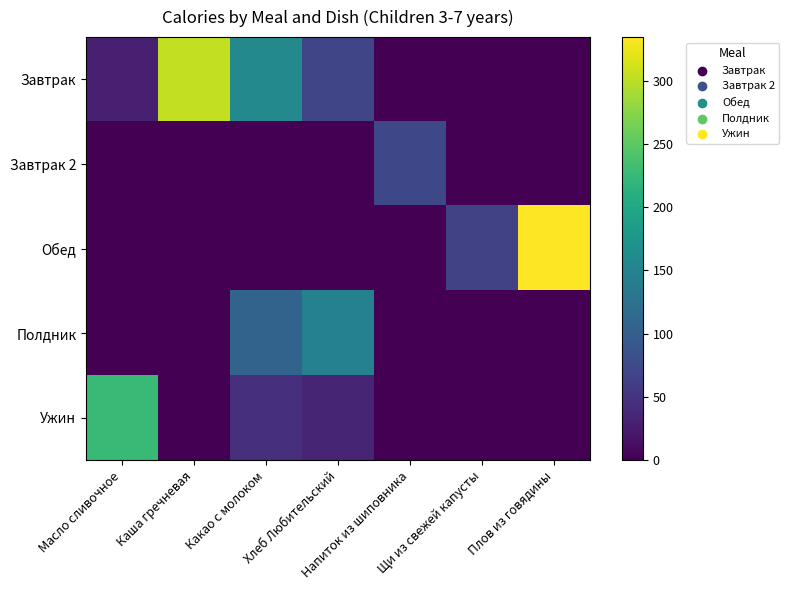

Which series has the largest total across all categories?

Завтрак